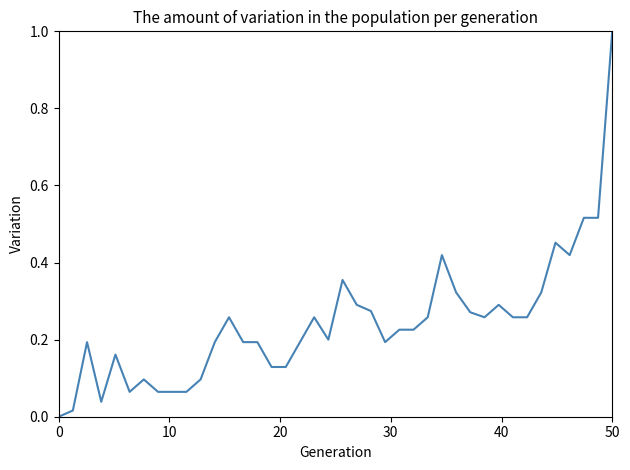

What is the greatest value displayed?

1.0